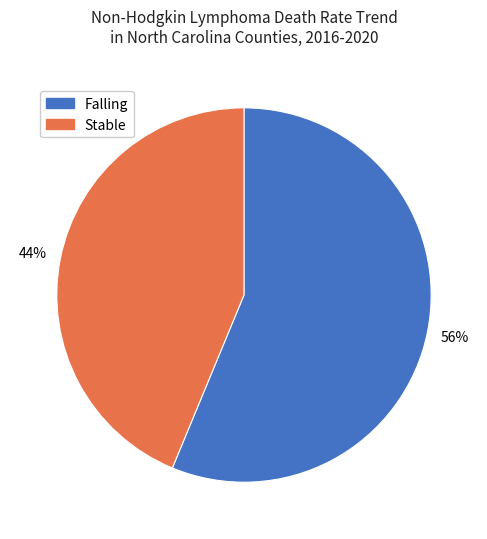

Rank the categories by value from lowest to highest.

Stable, Falling